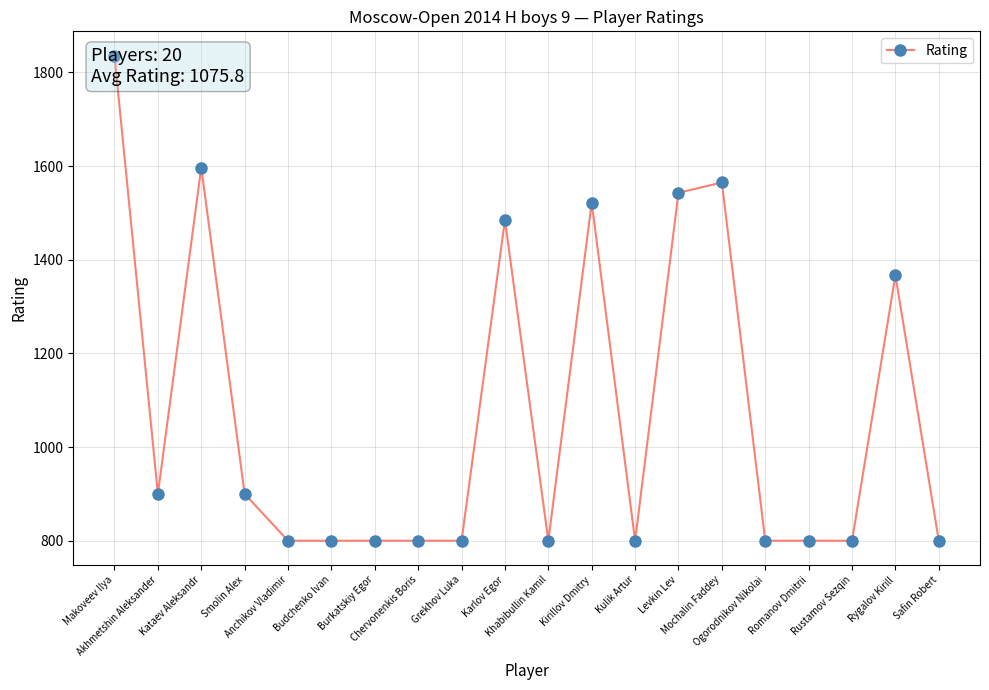

Which has a higher value, Burkatskiy Egor or Khabibullin Kamil?

Burkatskiy Egor